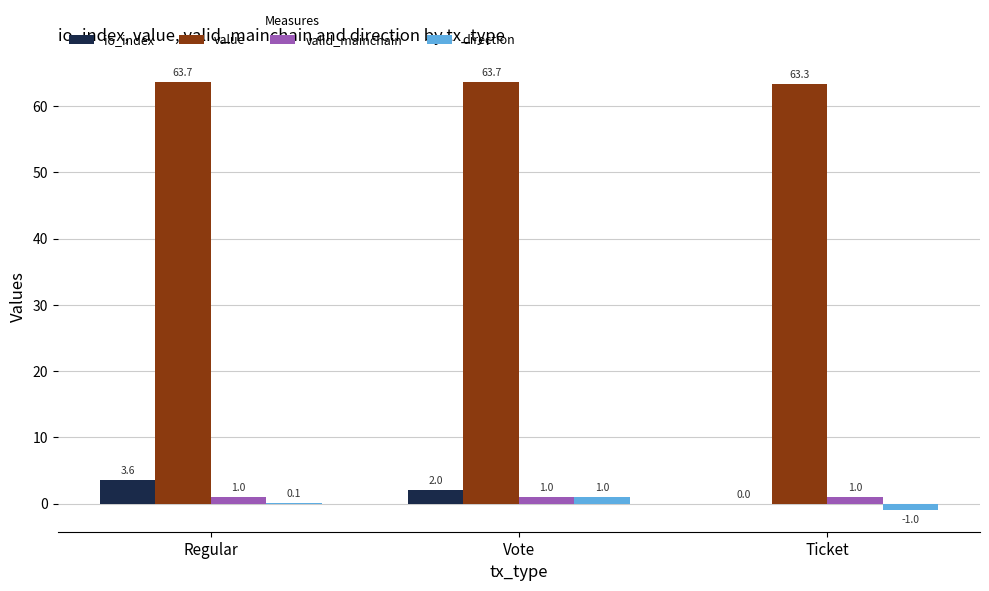

Is the value of direction at Vote greater than the value of io_index at Vote?

No